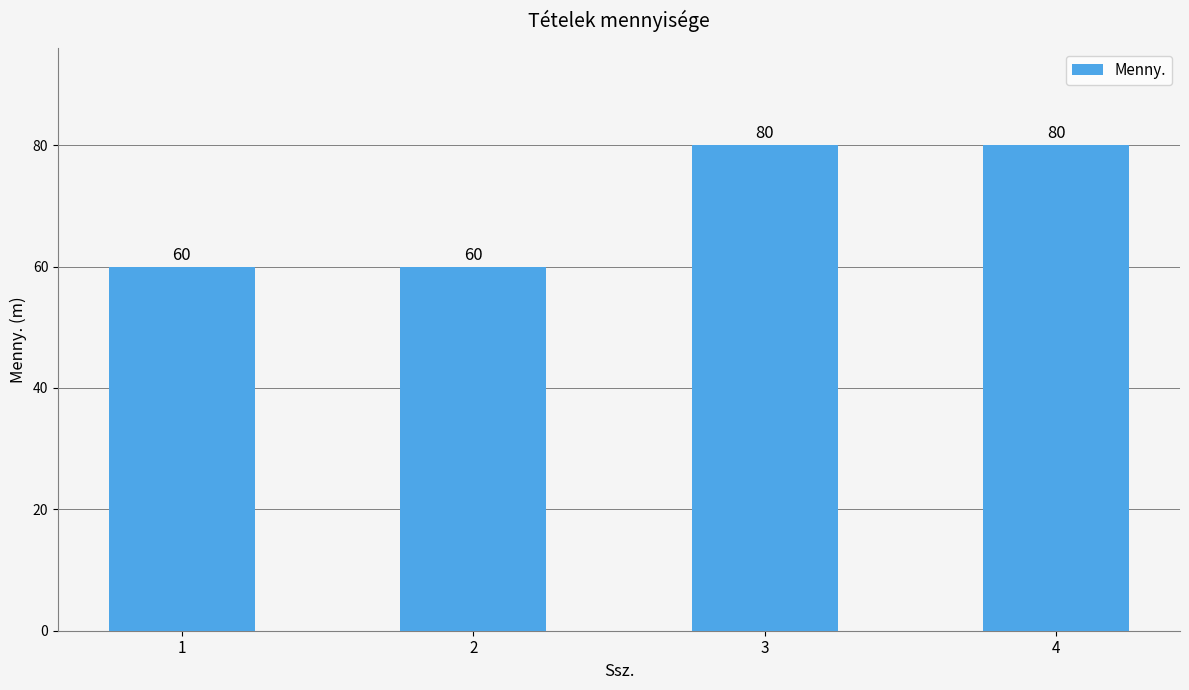

Reading right to left, extract all data points from this chart.

80	80	60	60